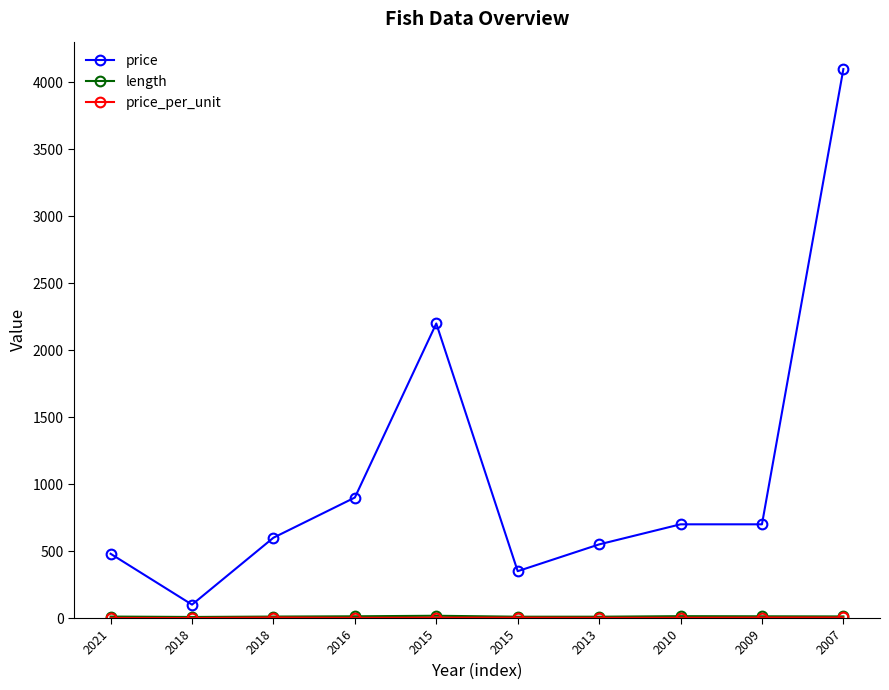

Count the number of categories in the chart.

10